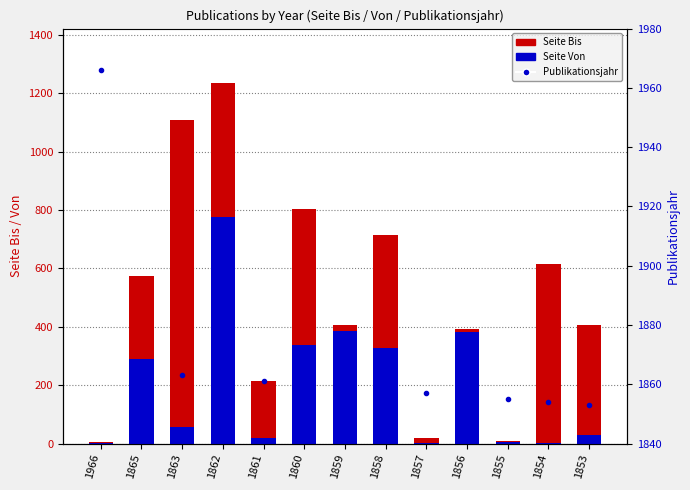

What is the total value across all series at 1860?

3001